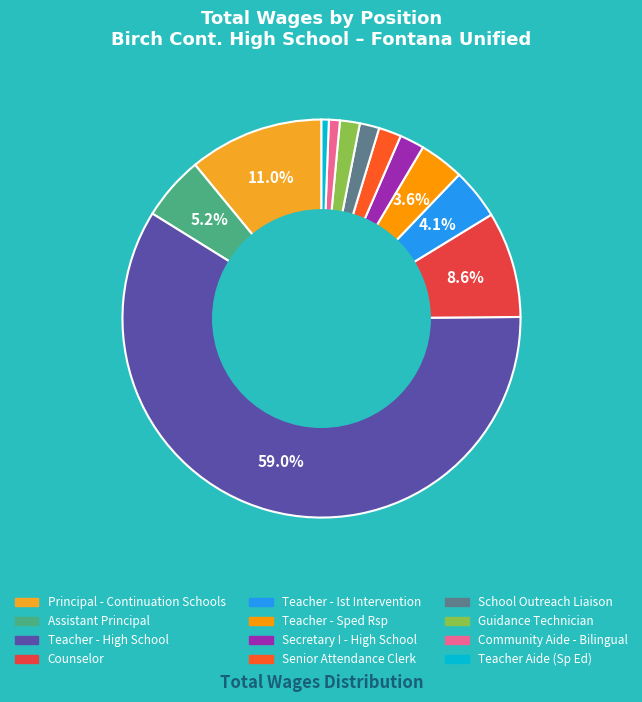

How many slices are in this pie chart?

12